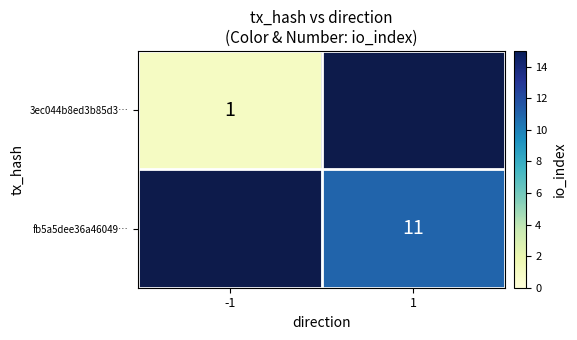

Is it true that fb5a5dee36a46049… equals 17 at 1?

False